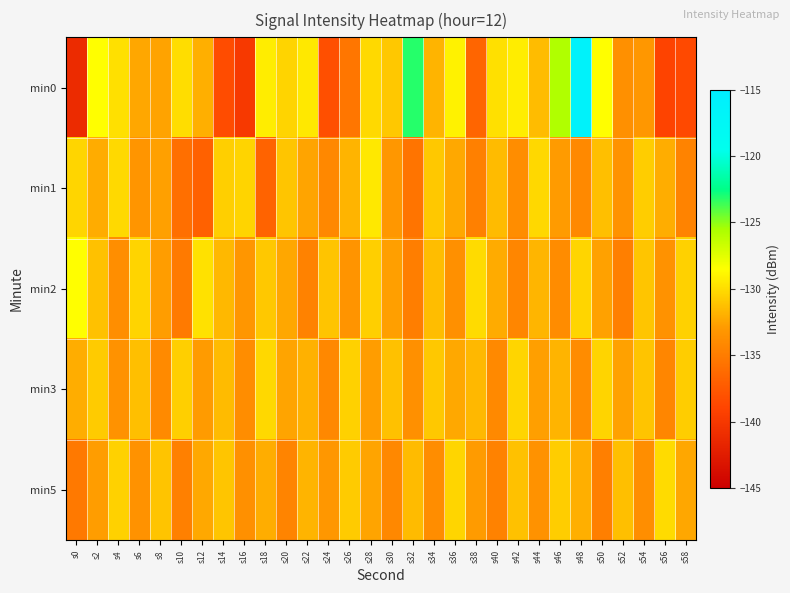

Which label corresponds to the largest value in the chart?

s48